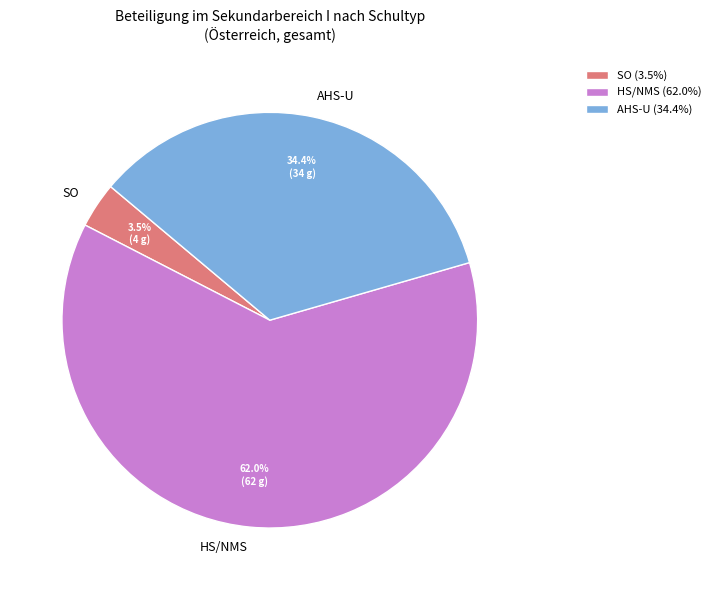

Is it true that AHS-U is 23% of the pie?

False